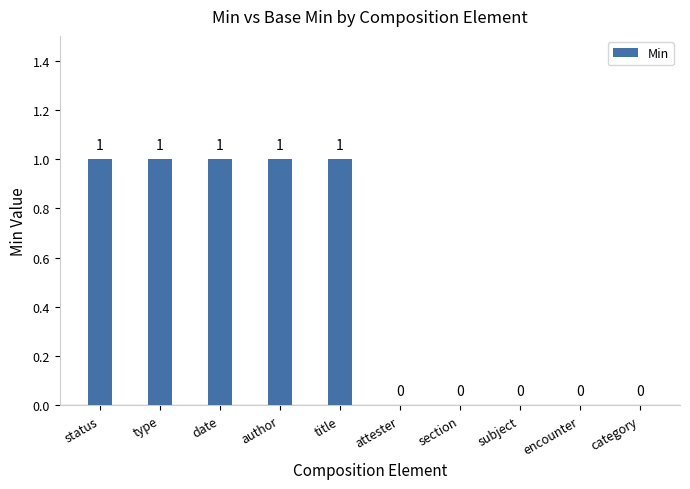

Reading left to right, extract all data points from this chart.

status=1	type=1	date=1	author=1	title=1	attester=0	section=0	subject=0	encounter=0	category=0